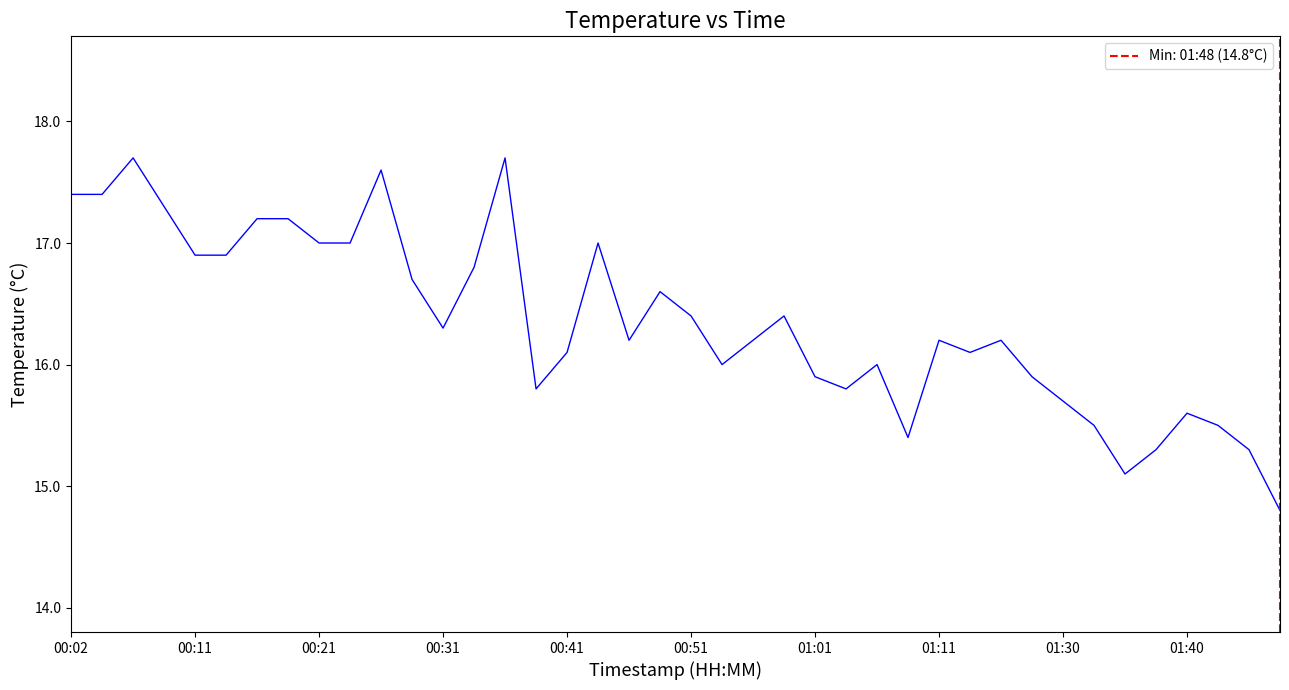

What is the difference between the maximum and minimum values?

2.9